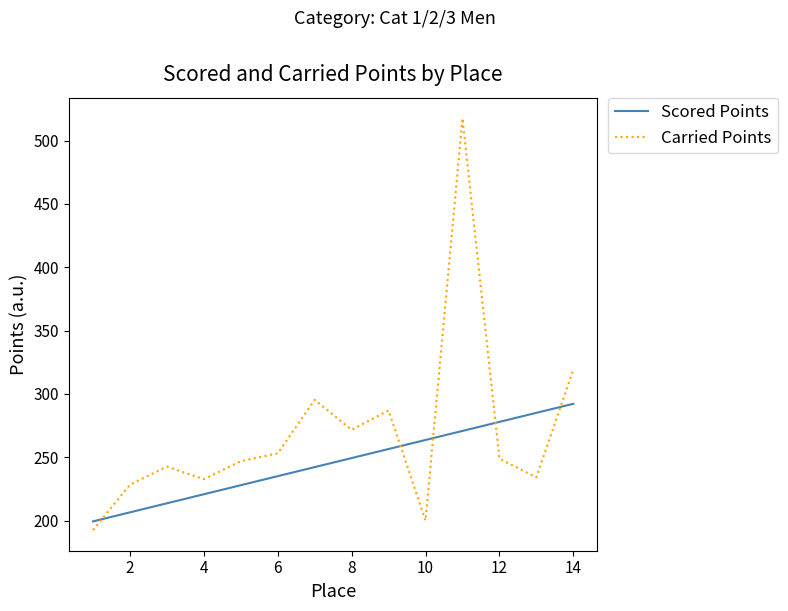

Which series has the largest total across all categories?

Carried Points